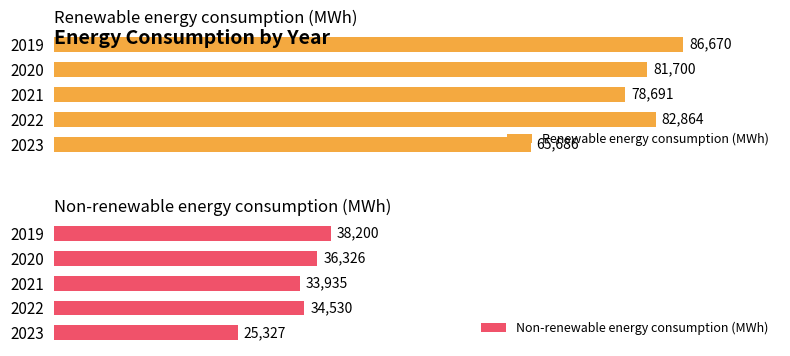

Where is Renewable energy consumption (MWh) nearest to the value 76178?

2021